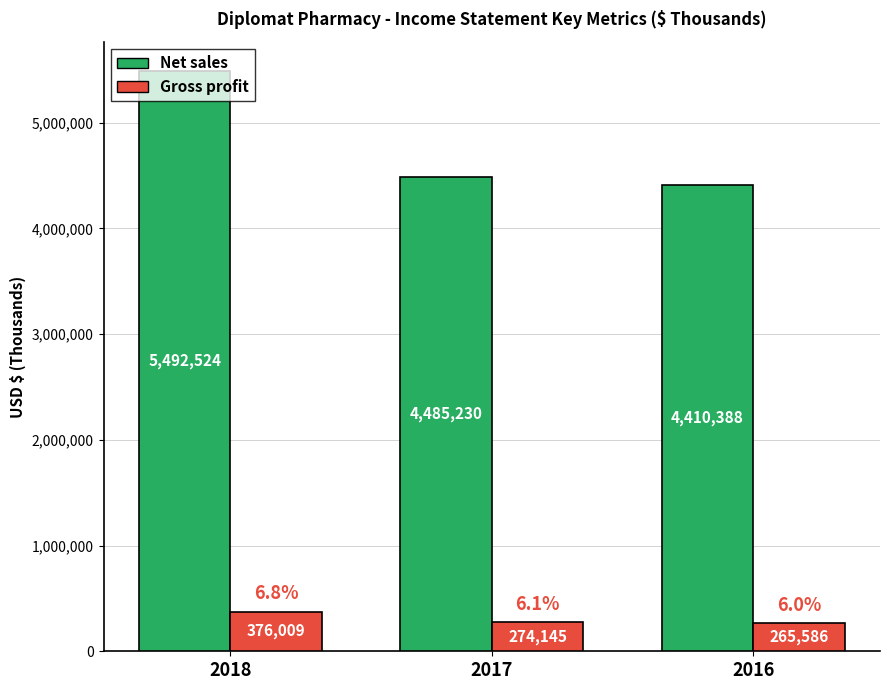

Does the chart contain any negative values?

No